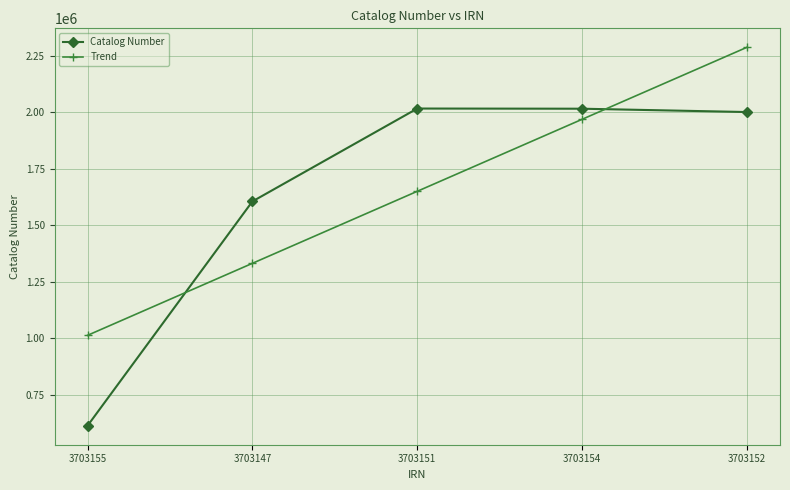

Which series has the widest spread of values?

Catalog Number